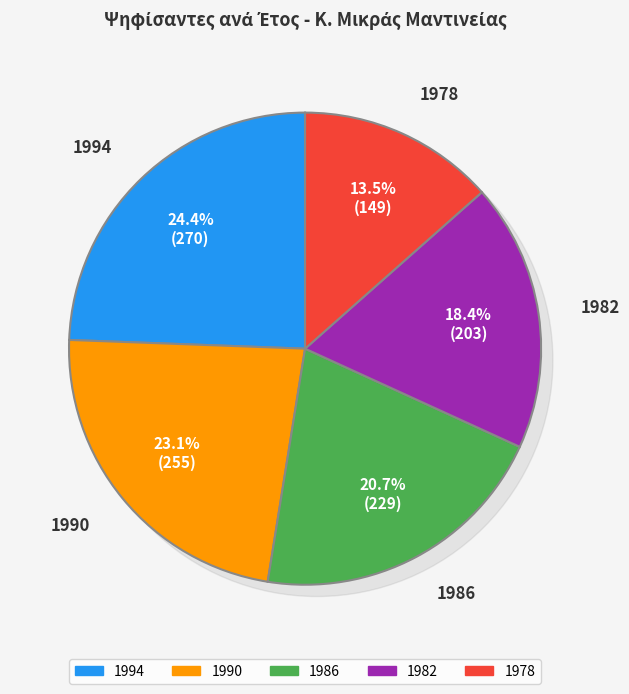

Is it true that 1982 is 10% of the pie?

False